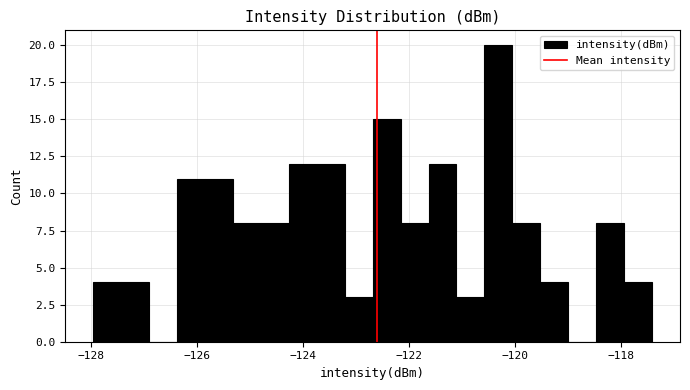

Around what value on the x-axis is the tallest bar? Give the approximate position of its centre, as read against the axis.

-120.4